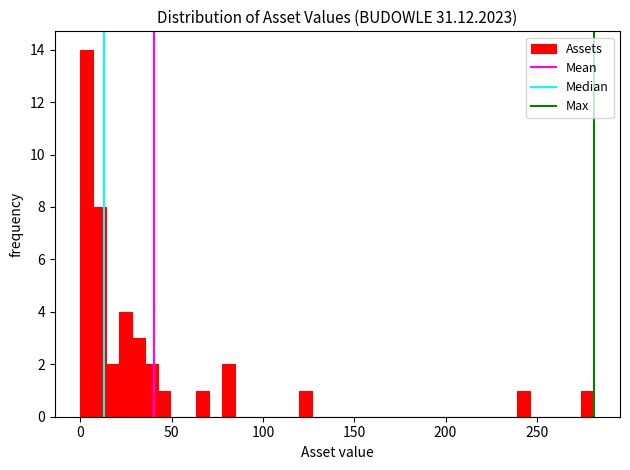

Around what value on the x-axis is the tallest bar? Give the approximate position of its centre, as read against the axis.

5